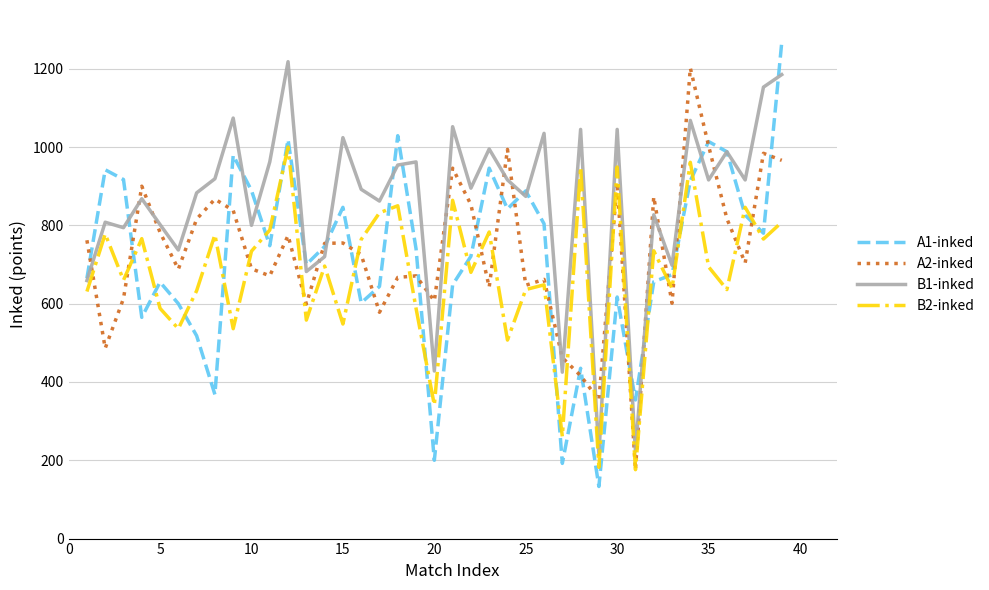

What is the highest value of the A1-inked series?

1267